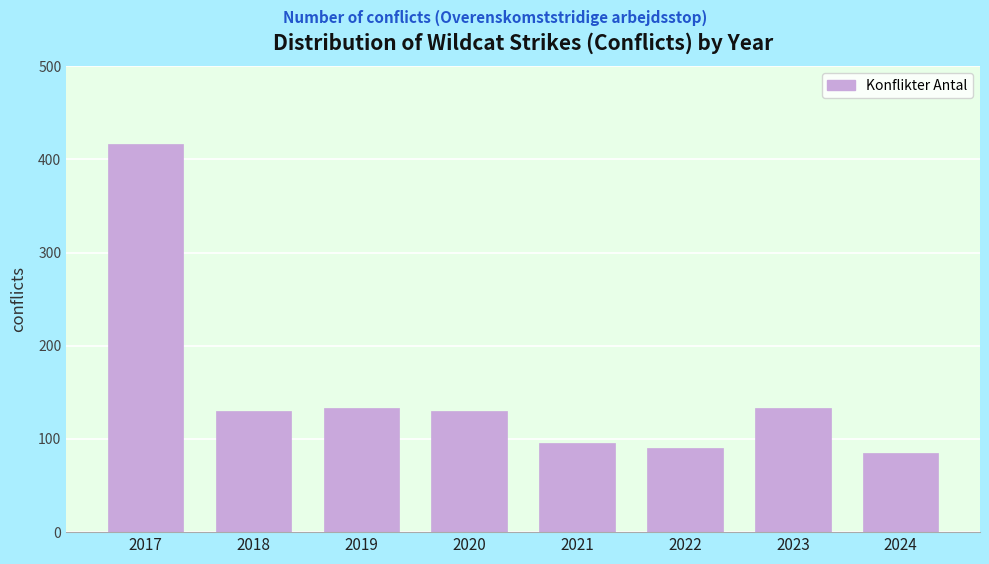

Reading left to right, what are all the values shown in this chart?

2017=416	2018=130	2019=133	2020=130	2021=96	2022=90	2023=133	2024=85